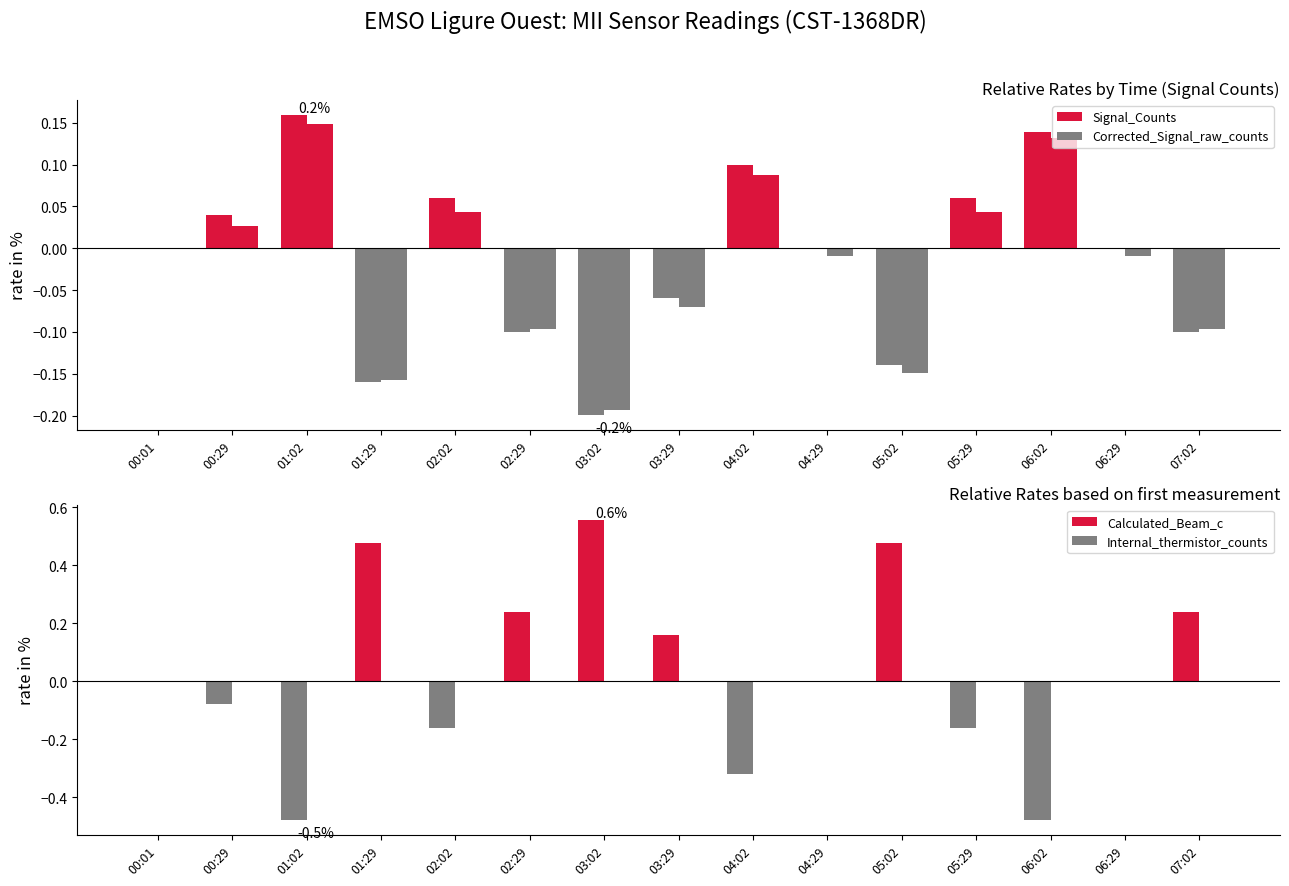

Count the number of data series in this chart.

4